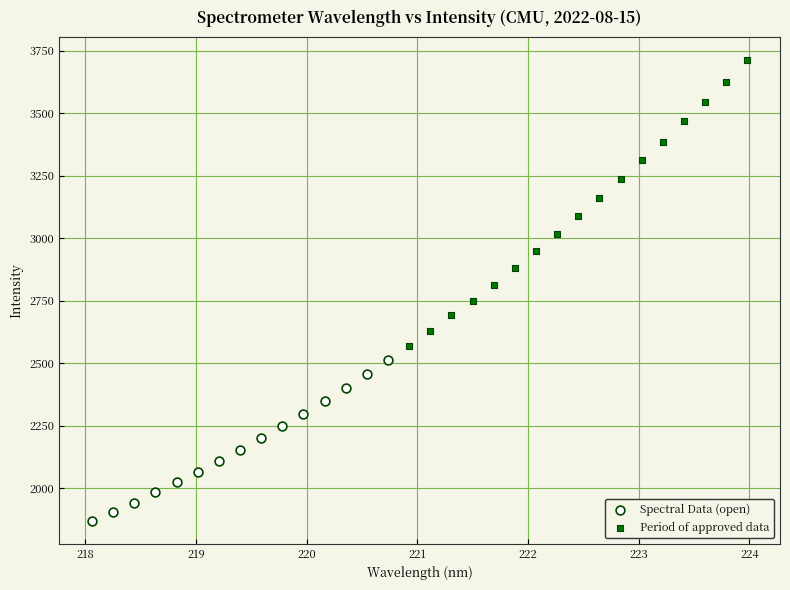

Which series reaches the maximum Y coordinate?

Period of approved data